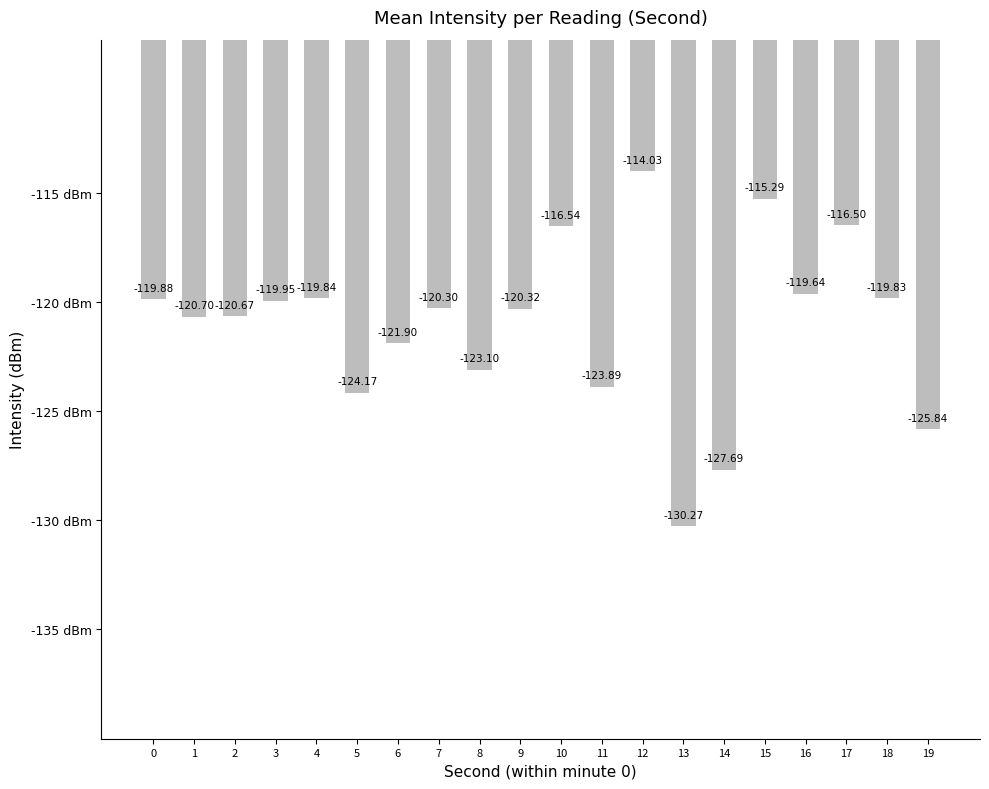

What is the change in value from 5 to 19?

-1.7